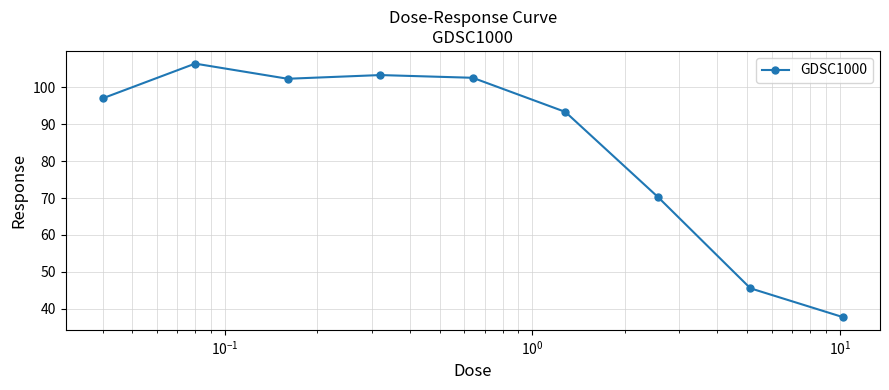

What is the smallest value displayed?

37.8